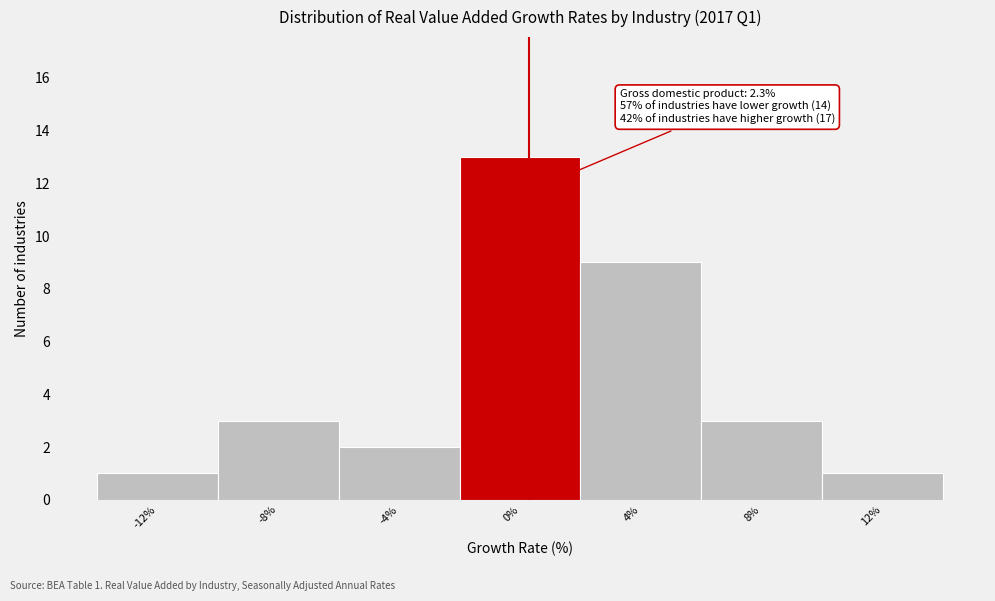

Reading left to right, list all the values displayed in this chart.

1	3	2	13	9	3	1